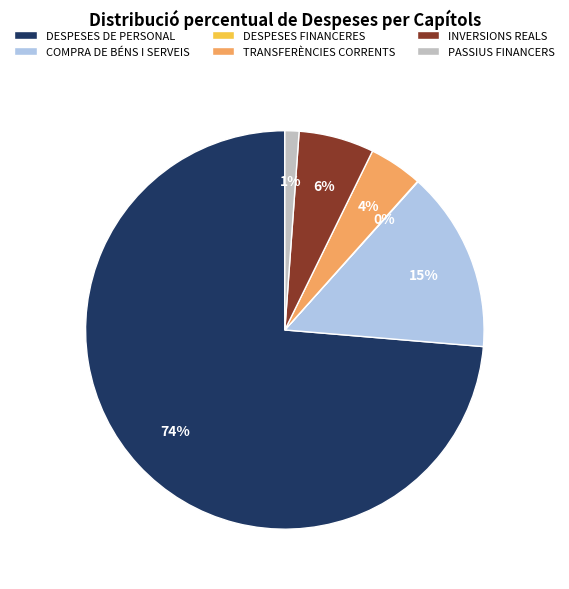

Which has a higher value, INVERSIONS REALS or COMPRA DE BÉNS I SERVEIS?

COMPRA DE BÉNS I SERVEIS